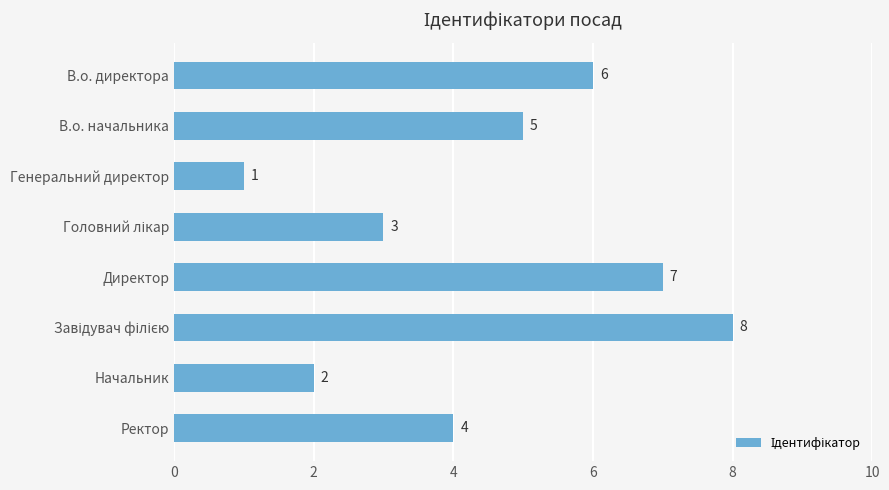

Reading bottom to top, what are all the values shown in this chart?

4	2	8	7	3	1	5	6